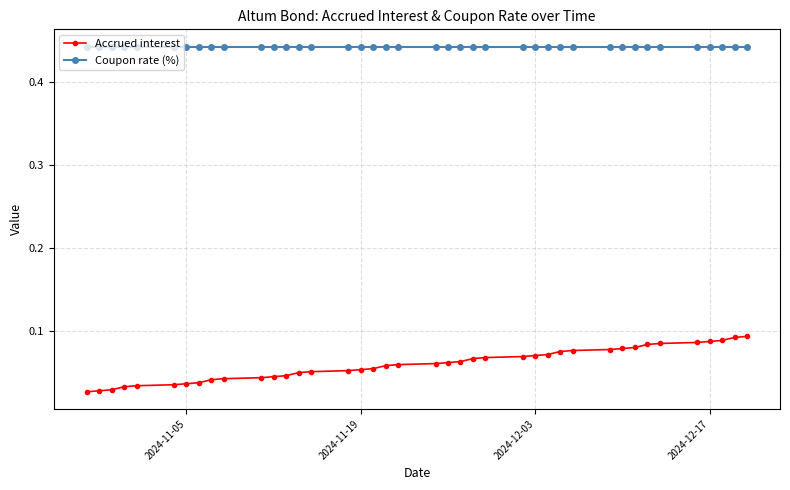

True or false: Accrued interest and Coupon rate (%) intersect in this chart.

False